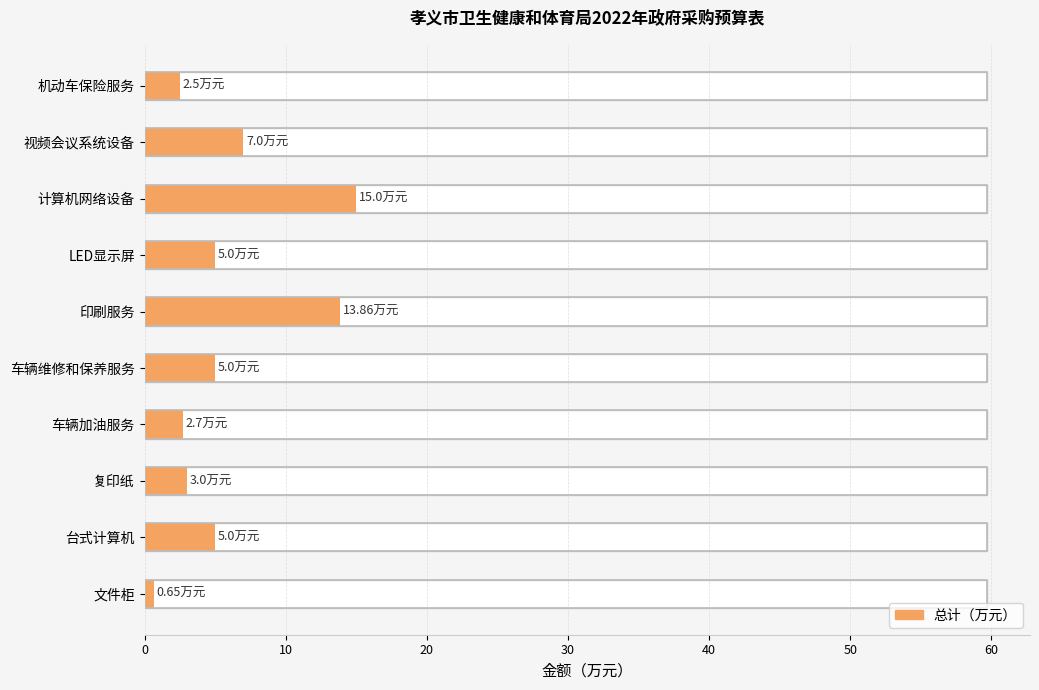

How many values are below 5?

4